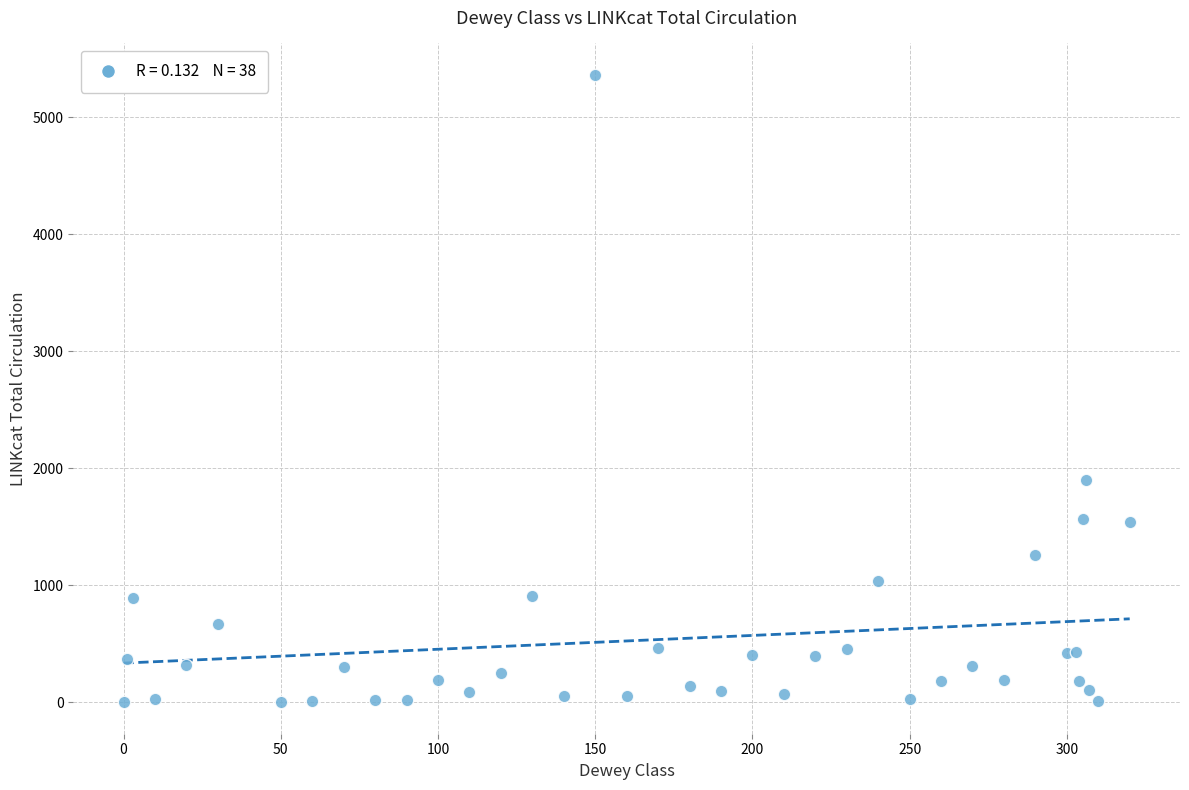

What Y value in the scatter plot is closest to 2680?

1903